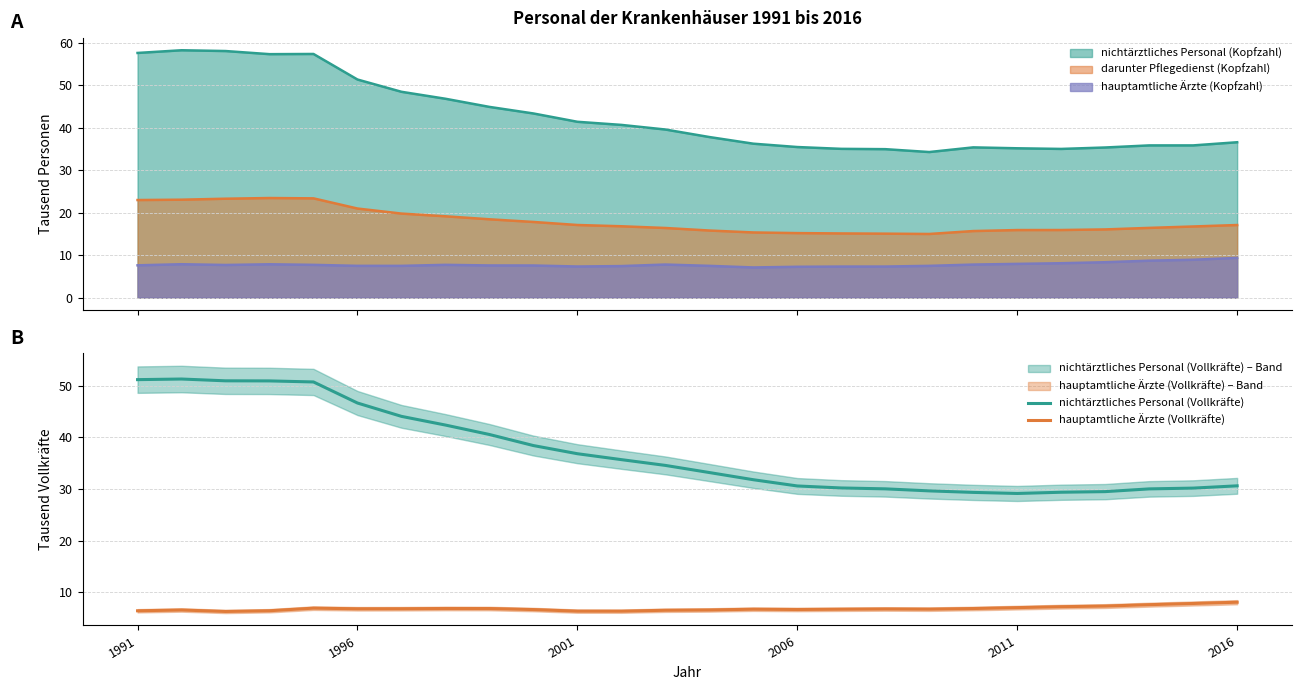

What is the value of the hauptamtliche Ärzte (Vollkräfte) point at the 2nd from the left?

6.6